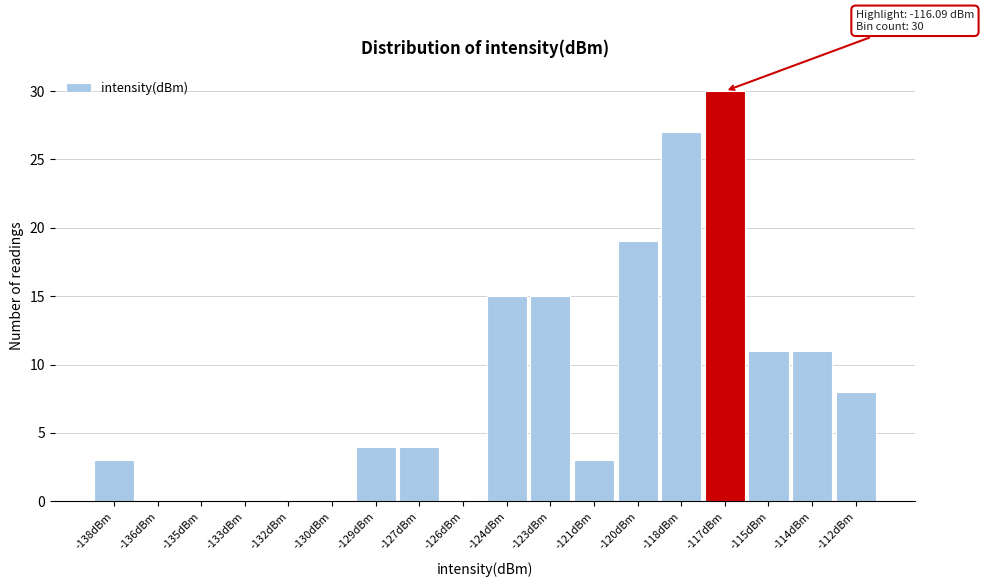

Reading left to right, transcribe all the data shown in this chart.

-138dBm=3	-136dBm=0	-135dBm=0	-133dBm=0	-132dBm=0	-130dBm=0	-129dBm=4	-127dBm=4	-126dBm=0	-124dBm=15	-123dBm=15	-121dBm=3	-120dBm=19	-118dBm=27	-117dBm=30	-115dBm=11	-114dBm=11	-112dBm=8